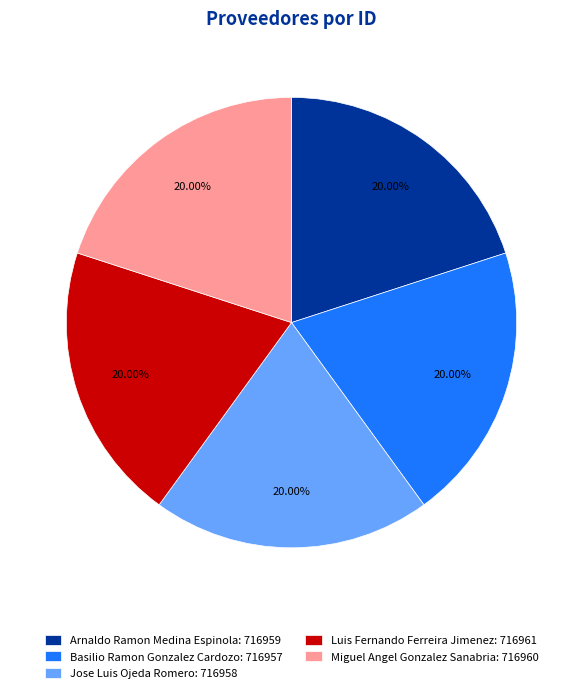

Count the number of slices in the pie.

5